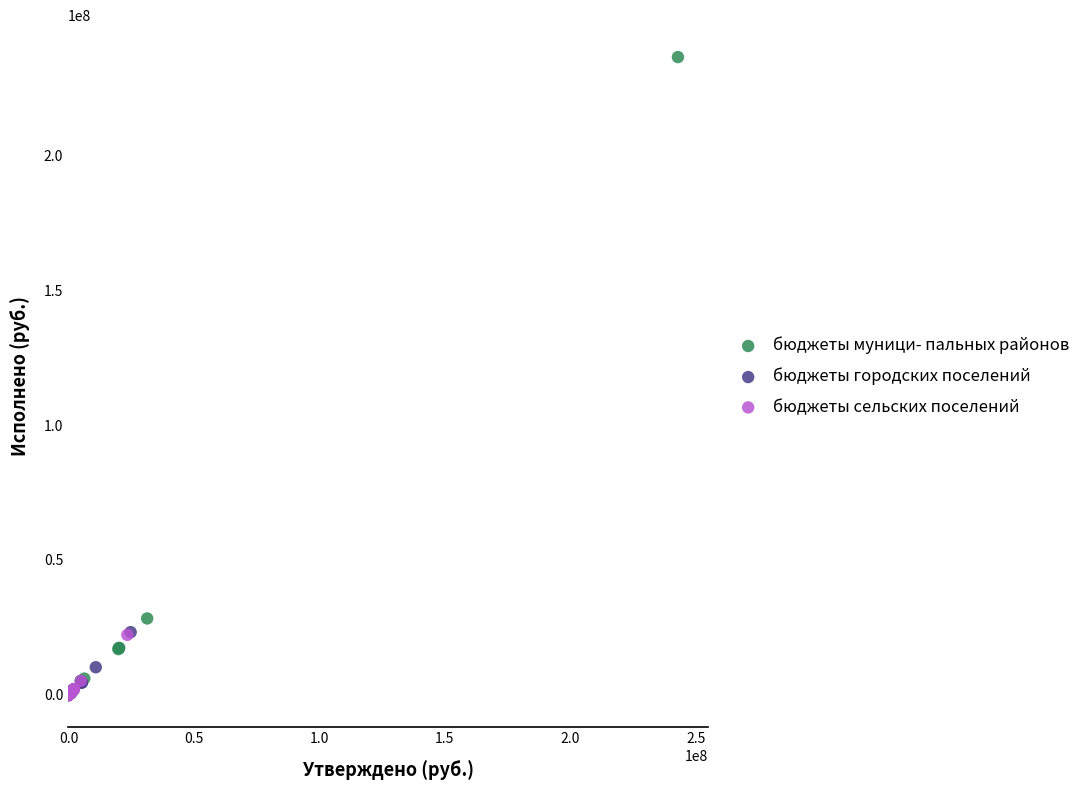

What are all the series names shown in the legend?

бюджеты муници- пальных районов, бюджеты городских поселений, бюджеты сельских поселений